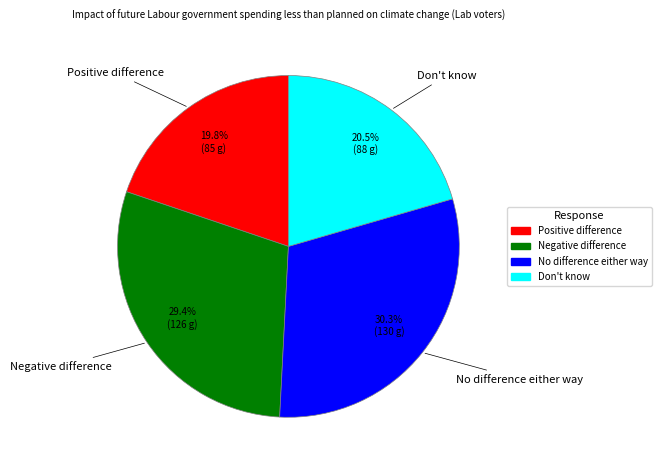

To the nearest percent, what is the average slice percentage?

25%